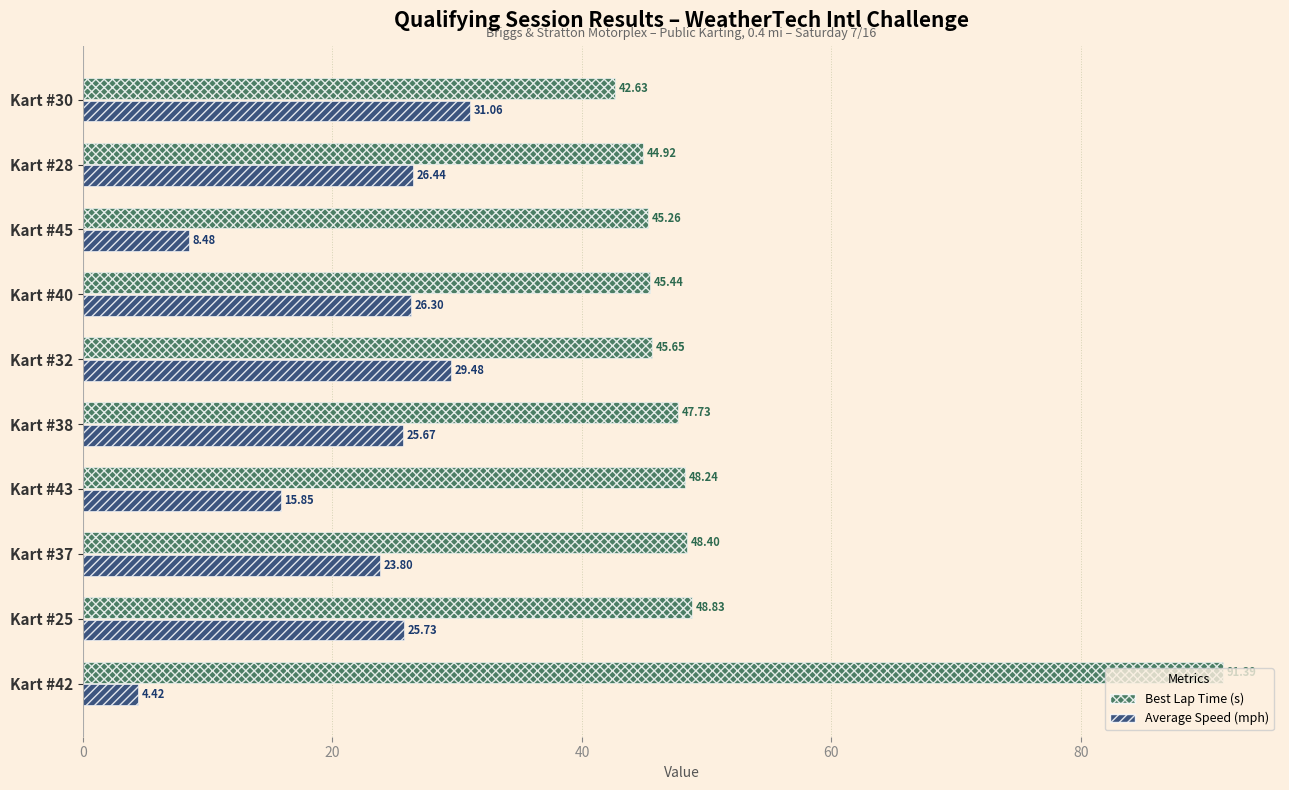

What is the sum of all Best Lap Time (s) values?

508.5